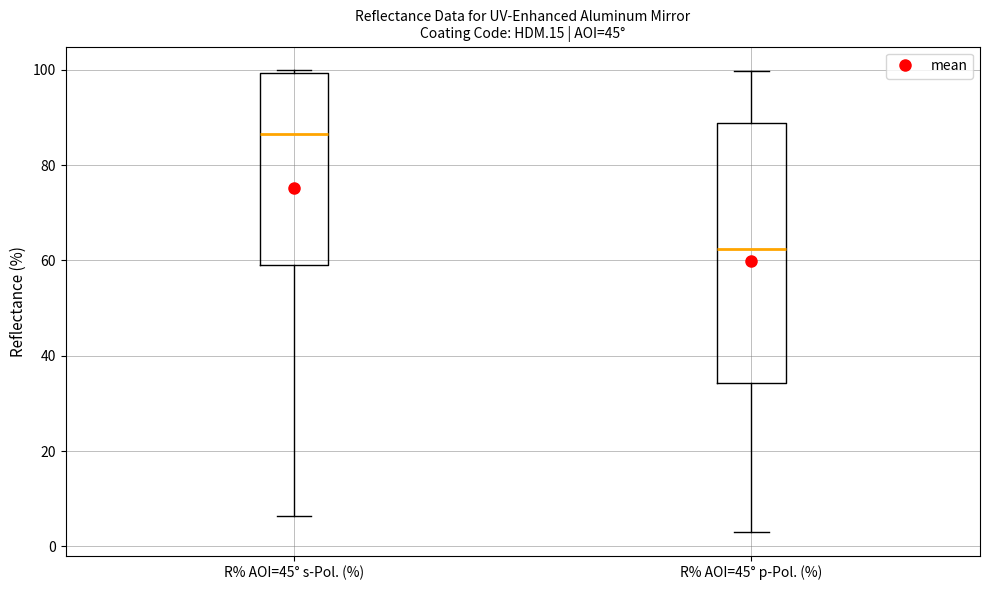

Reading left to right, transcribe this box plot: for each box, give where its median line is, the range the box spans, and where its two whiskers end, as read against the y-axis. The values are not printed on the chart, so give them approximately, as read against the axis.

R% AOI=45° s-Pol. (%): median 86, box 60 to 100, whiskers 6 to 100 (just above the box's upper edge)
R% AOI=45° p-Pol. (%): median 62, box 34 to 88, whiskers 2 to 100